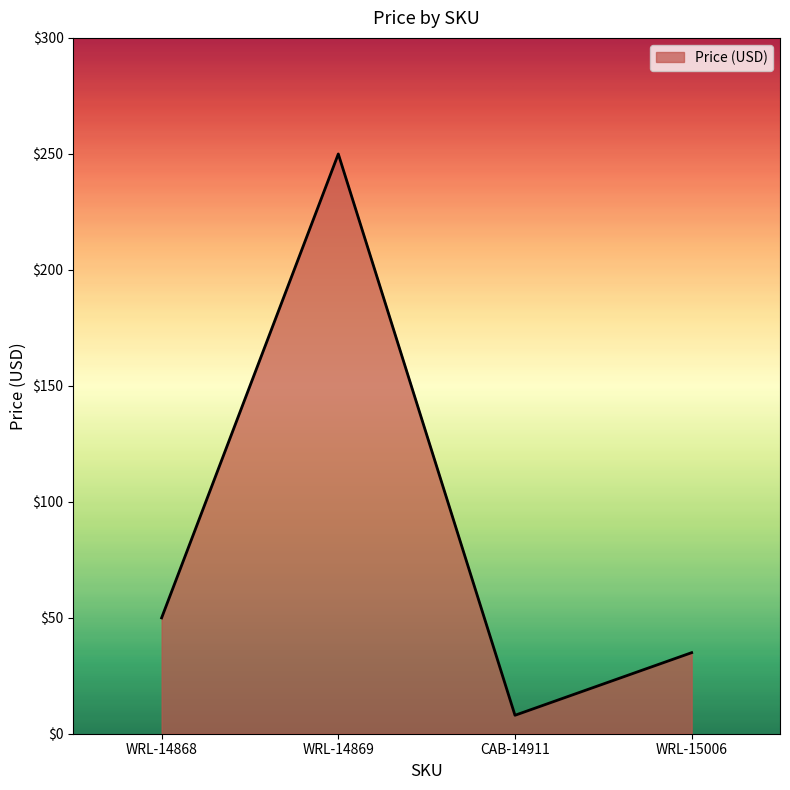

What is the ratio of the value at WRL-14868 to the value at CAB-14911?

6.3